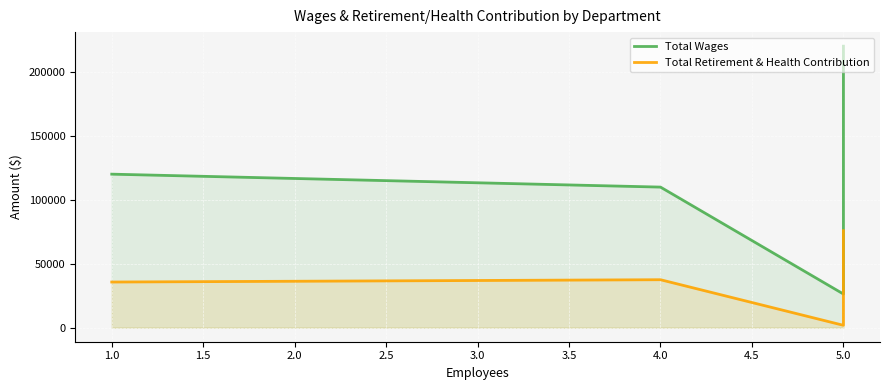

What is the value of the Total Wages point at the 1st from the left?

120086